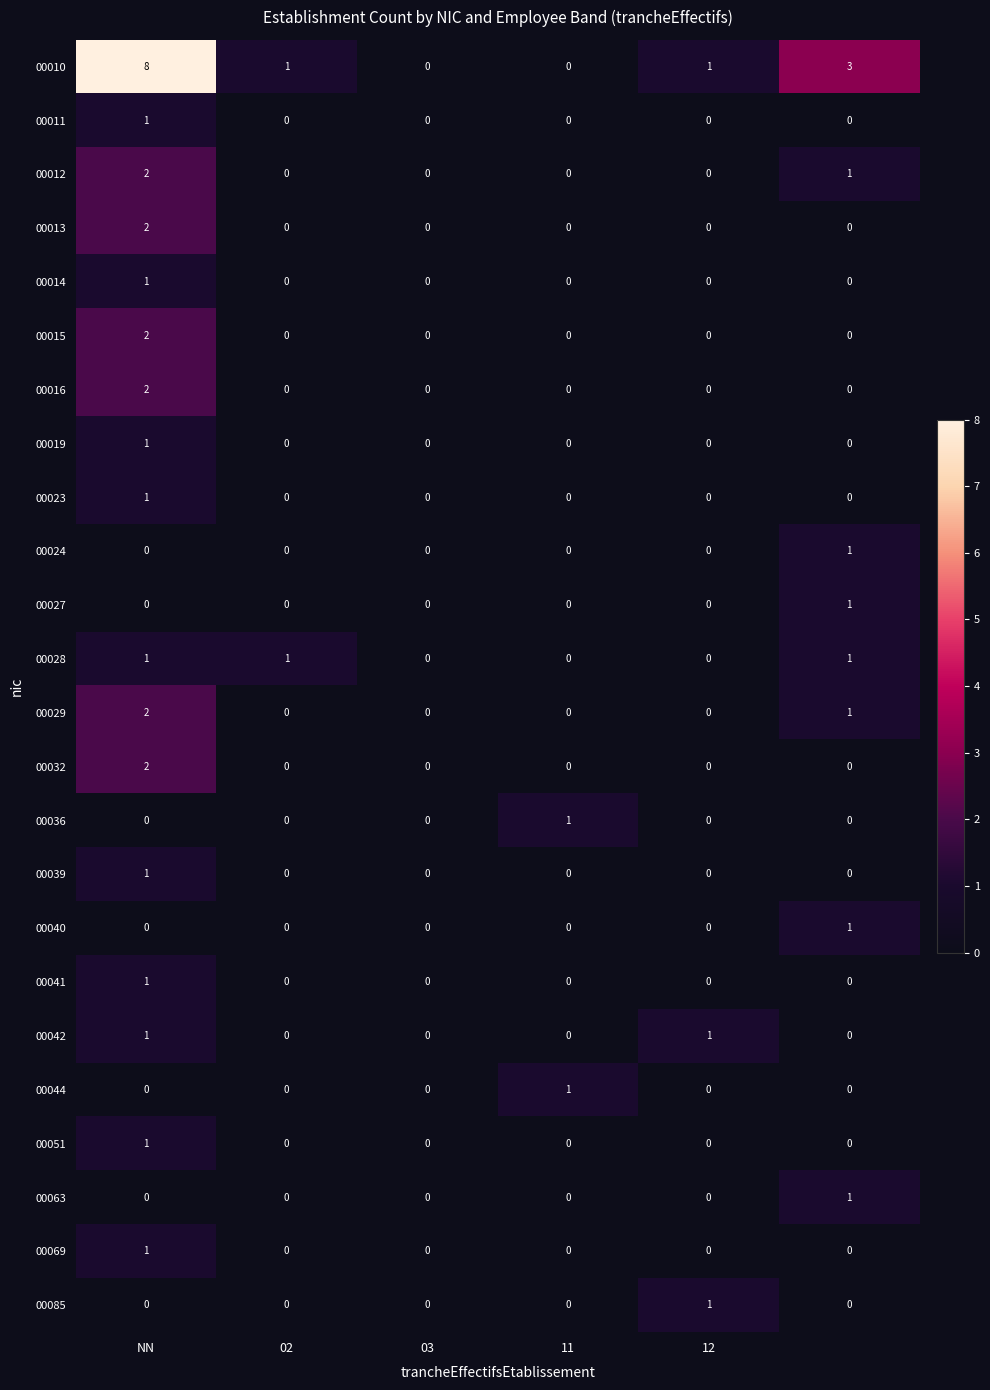

What is the greatest value displayed?

8